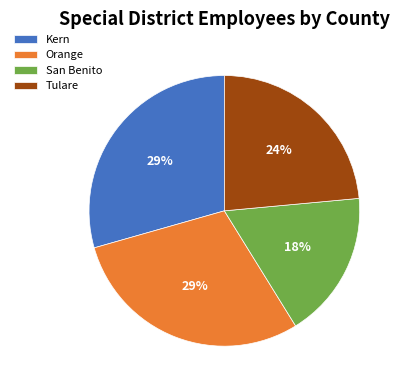

Between Orange and Tulare, which is larger?

Orange